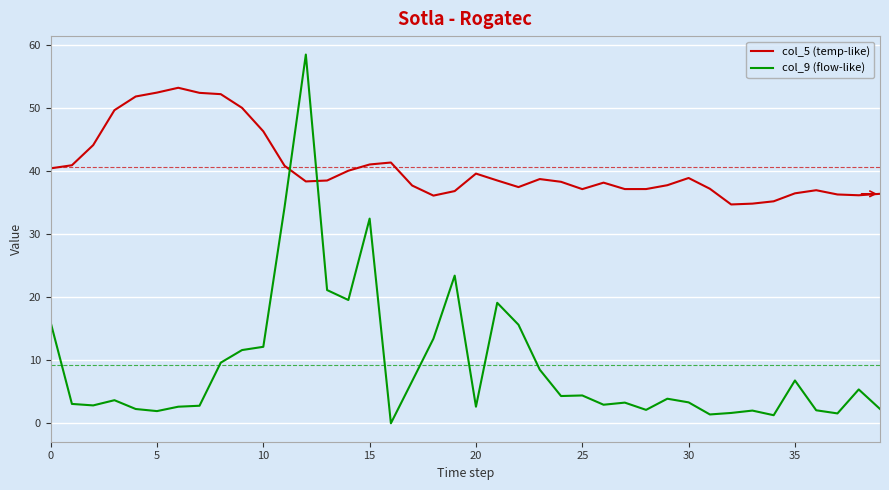

Is this an area chart (filled region under the line)?

No